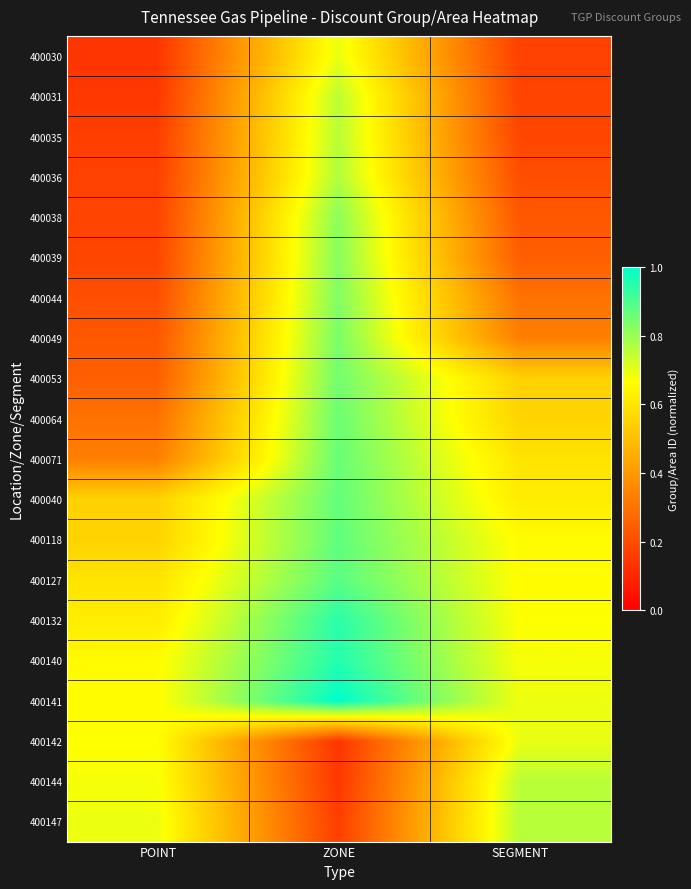

Which has a higher value, ZONE or SEGMENT?

ZONE